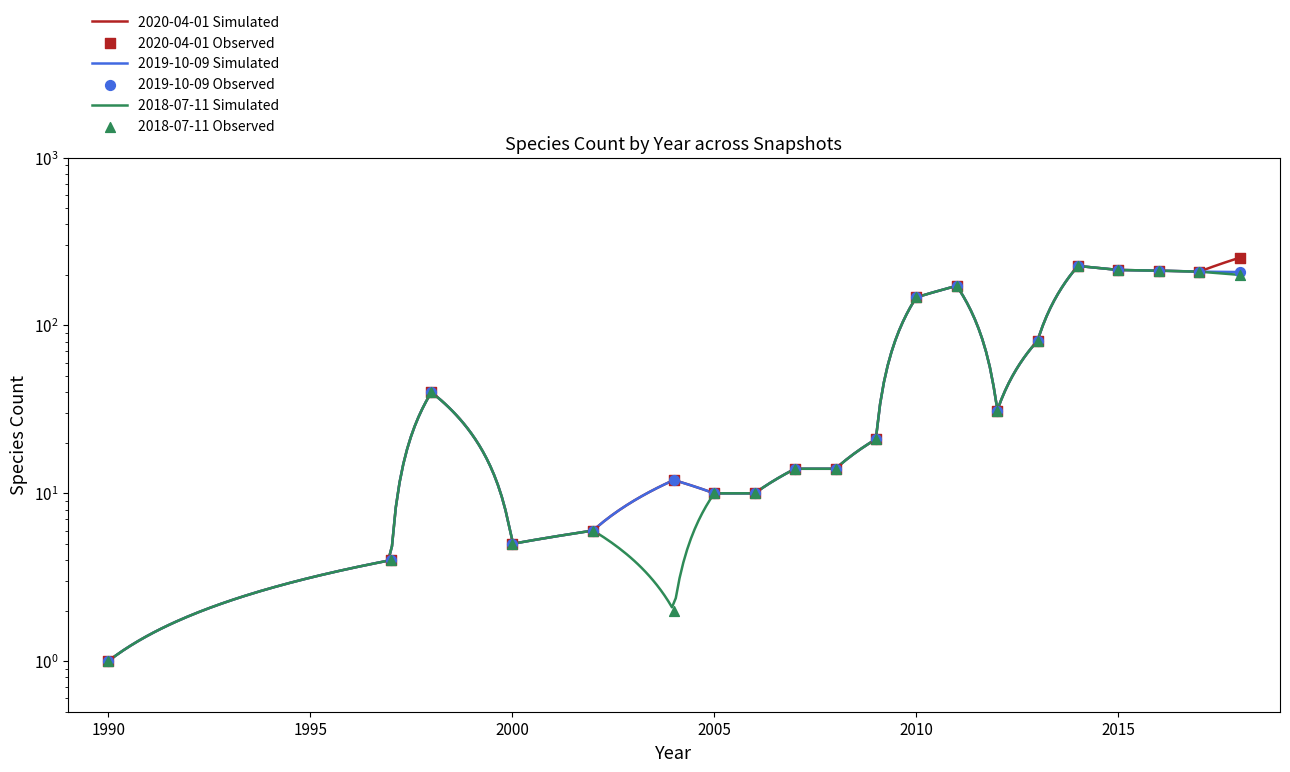

Which series contains the lowest Y value?

2020-04-01